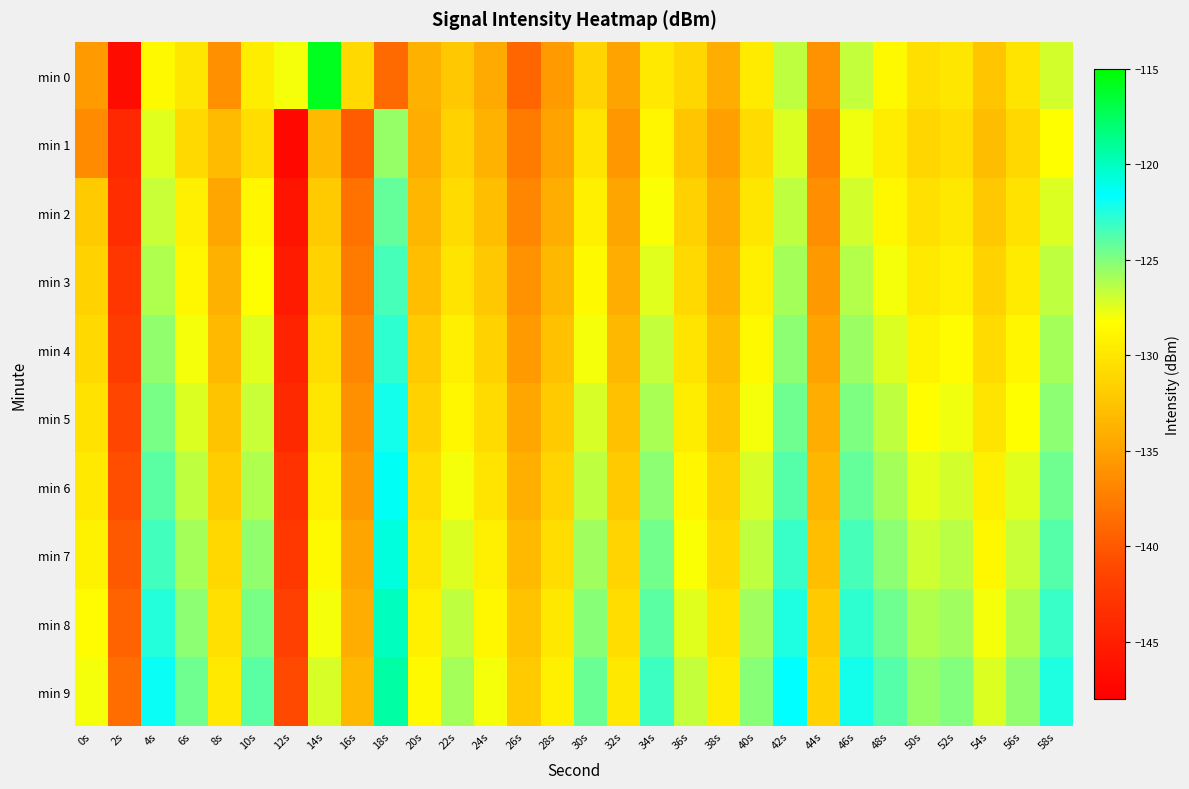

Rank the series at 54s from highest to lowest value.

min 9, min 8, min 7, min 6, min 5, min 4, min 3, min 2, min 0, min 1